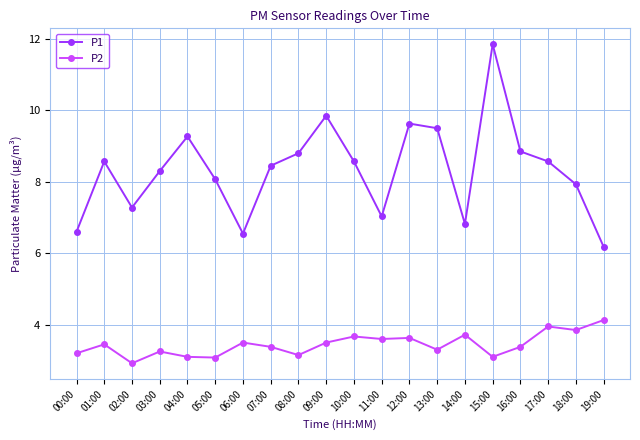

What position from the left is 06:00?

7